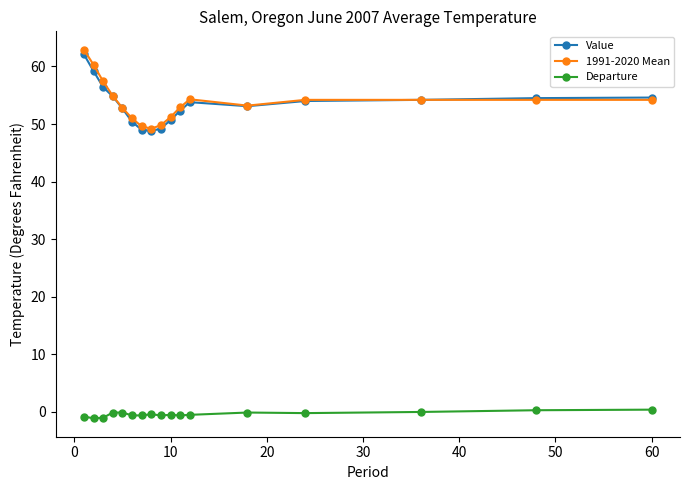

How many values in the 1991-2020 Mean series exceed 54?

9